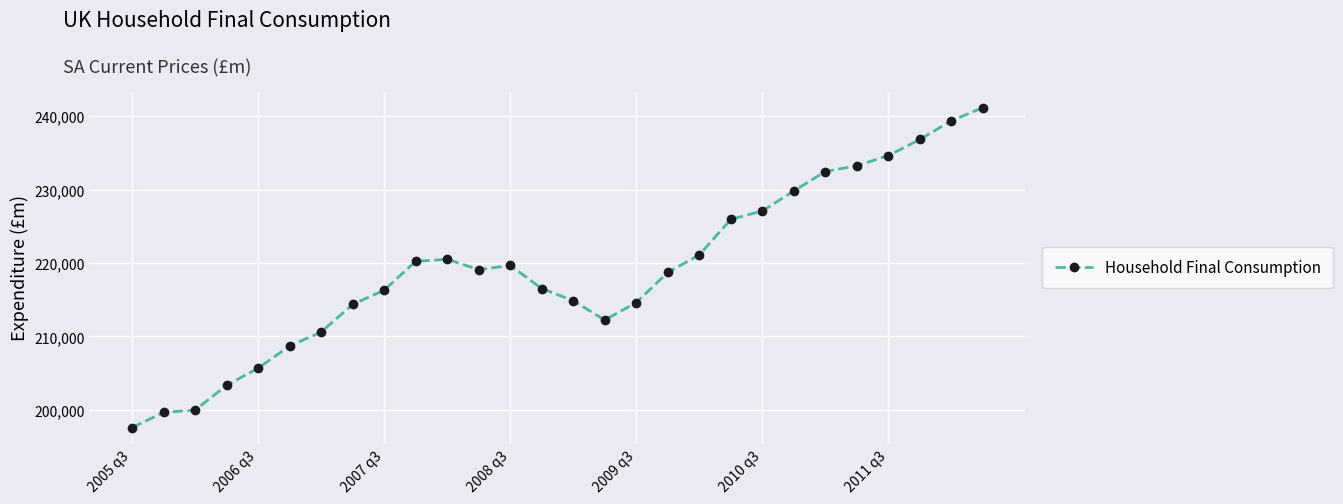

True or false: there are more than 0 points higher than both neighbors.

True